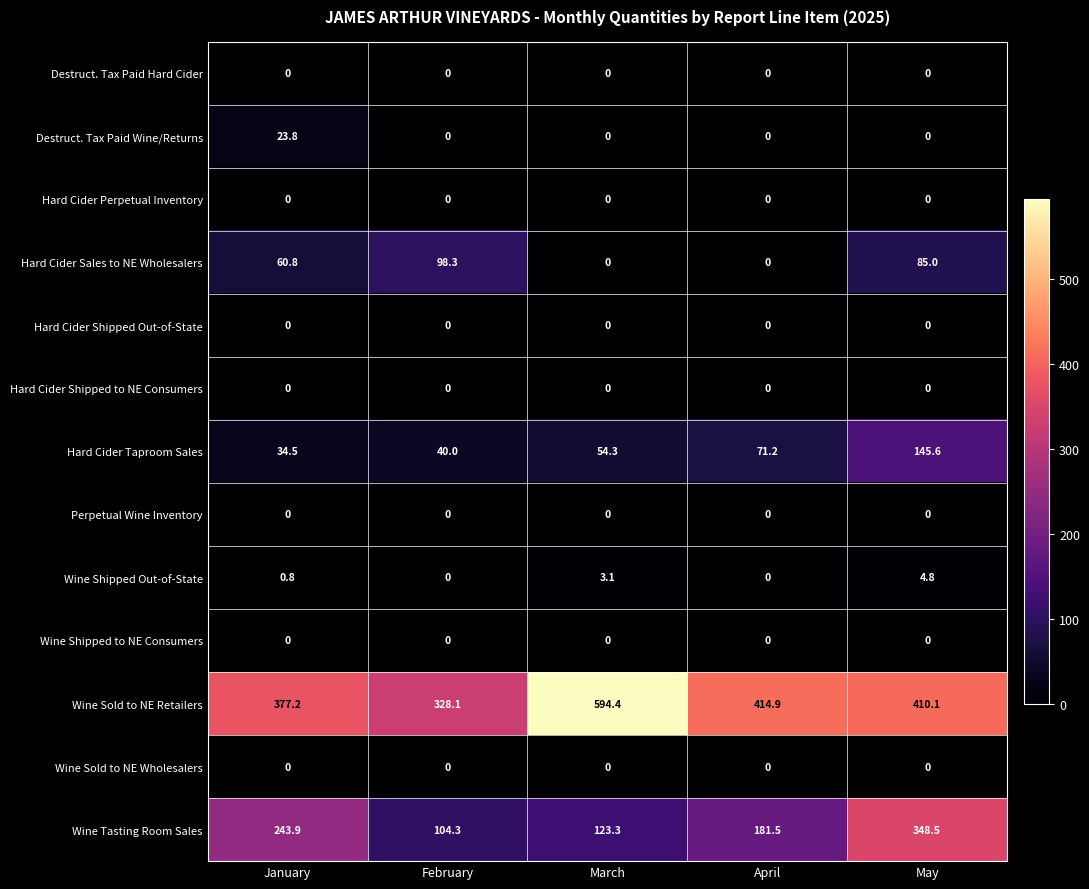

Between March and April, which series saw the biggest shift?

Wine Sold to NE Retailers